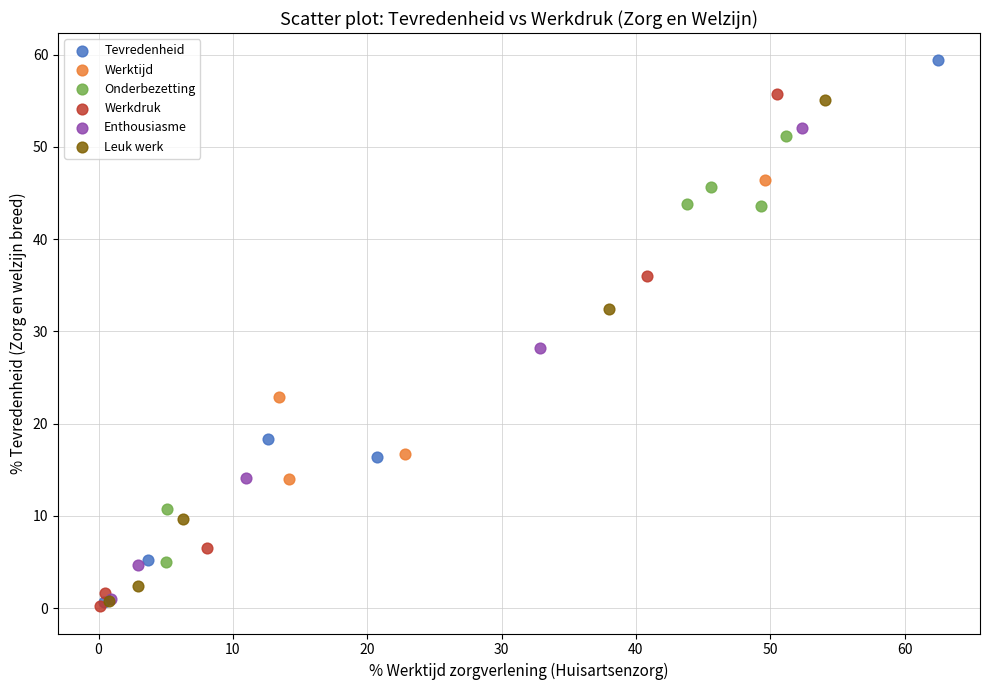

Which series contains the highest Y value?

Tevredenheid